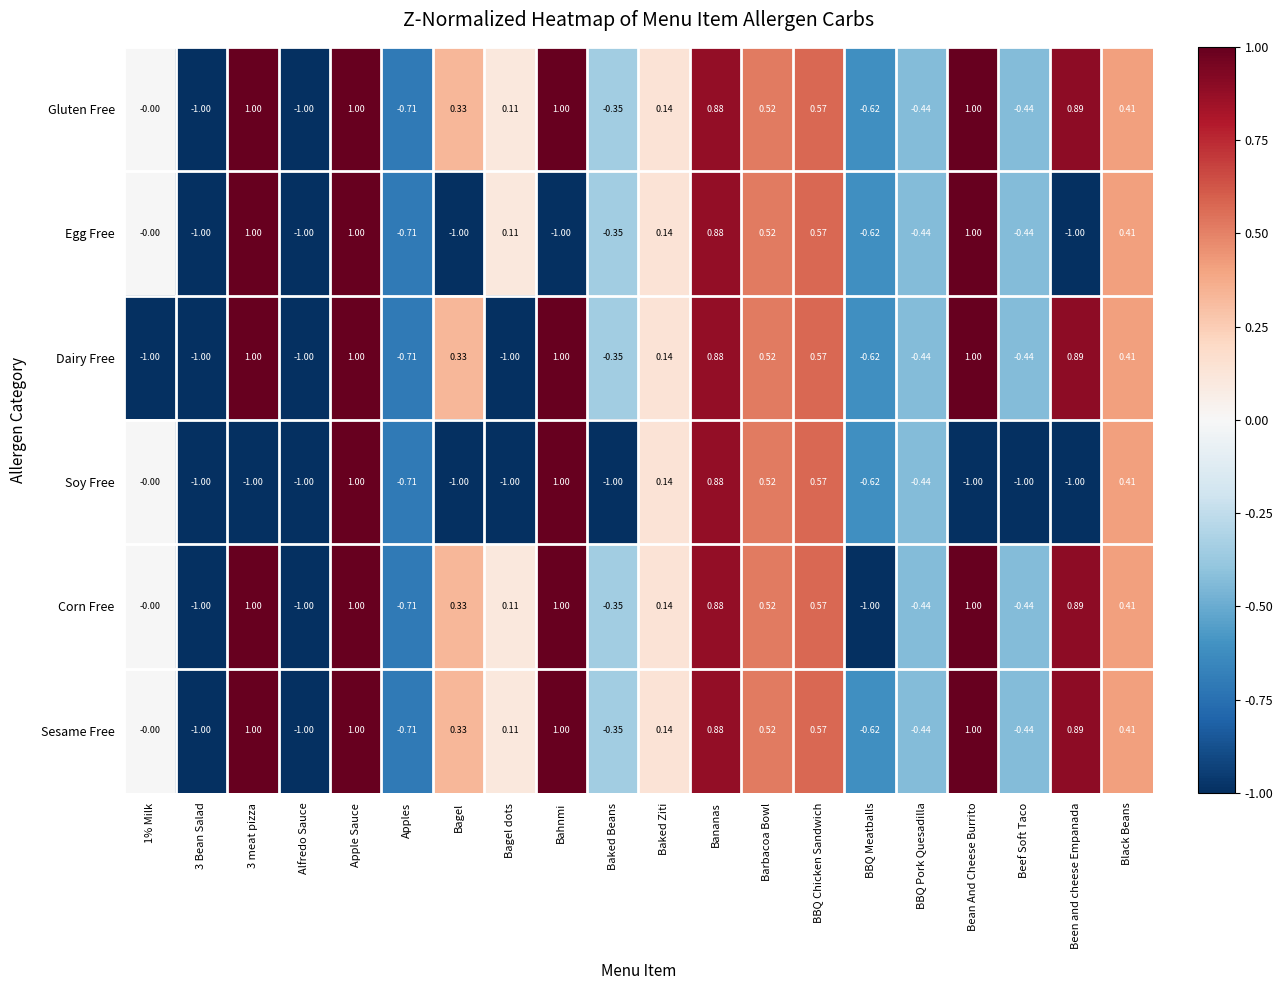

Is the value of Corn Free at Alfredo Sauce greater than the value of Egg Free at BBQ Chicken Sandwich?

No